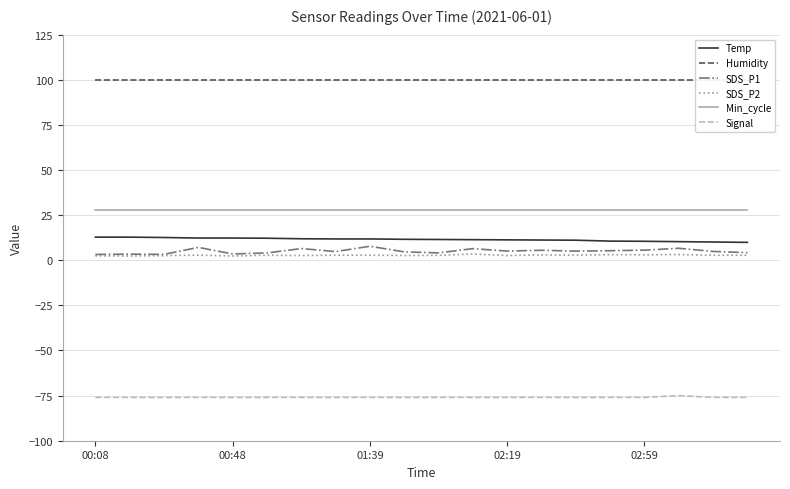

How many lines are shown in the chart?

6